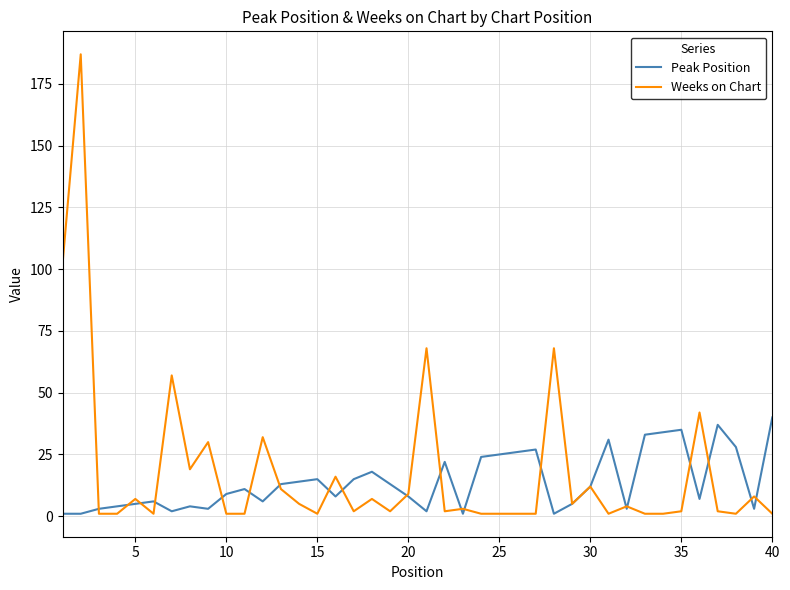

Rank the series by their average value, from highest to lowest.

Weeks on Chart, Peak Position